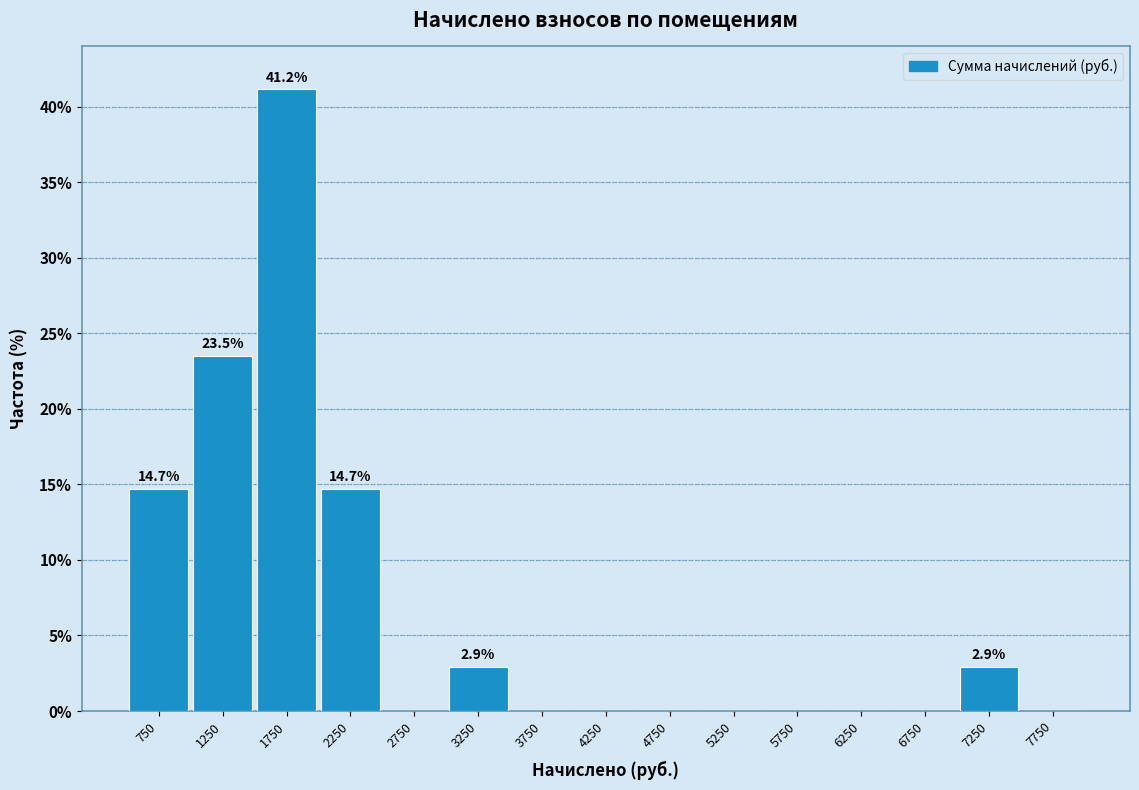

Which range on the x-axis has the tallest bar?

1500 to 2000